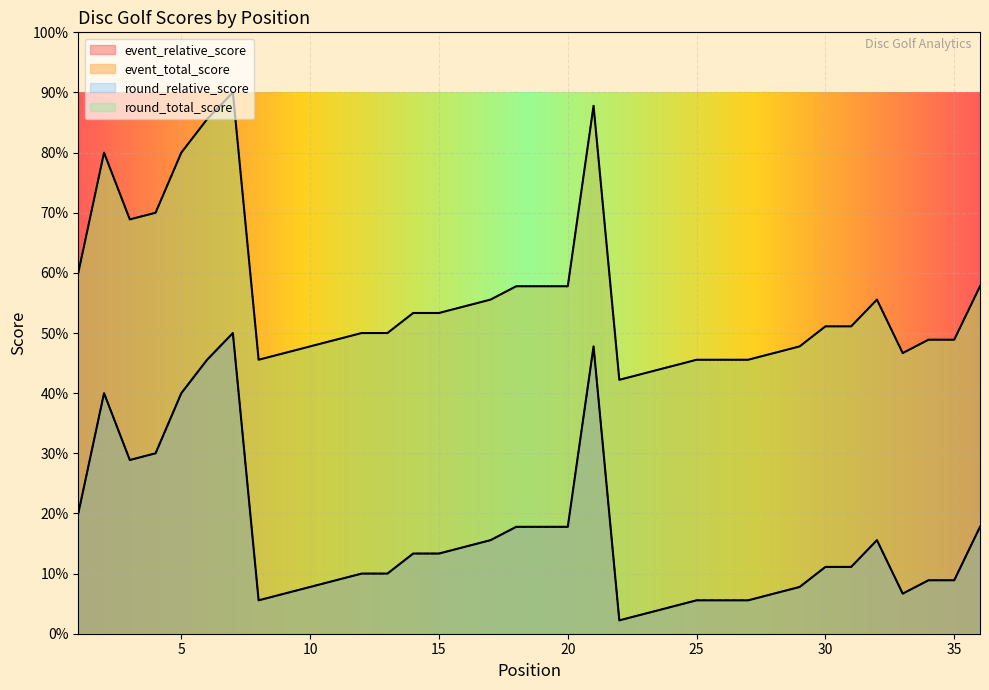

Rank the series at 1 from lowest to highest value.

event_relative_score, round_relative_score, event_total_score, round_total_score